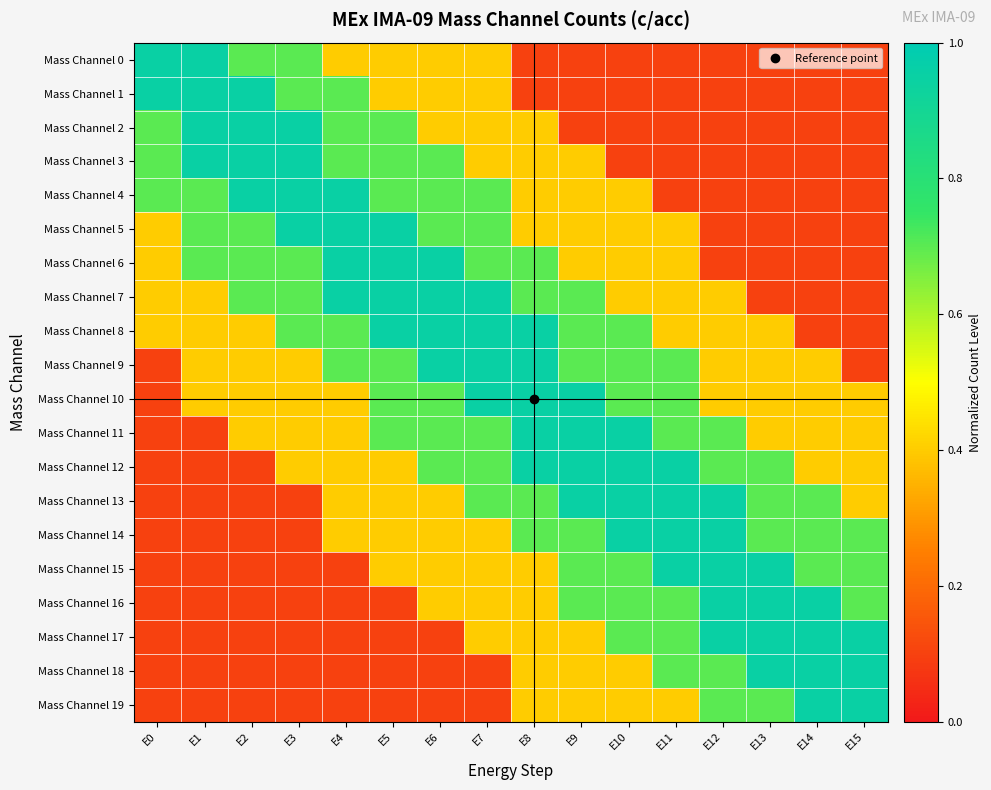

Reading left to right, extract all data points from this chart.

Mass Channel 0: E0=0.9	E1=0.9	E2=0.7	E3=0.7	E4=0.4	E5=0.4	E6=0.4	E7=0.4	E8=0.1	E9=0.1	E10=0.1	E11=0.1	E12=0.1	E13=0.1	E14=0.1	E15=0.1
Mass Channel 1: E0=0.9	E1=0.9	E2=0.9	E3=0.7	E4=0.7	E5=0.4	E6=0.4	E7=0.4	E8=0.1	E9=0.1	E10=0.1	E11=0.1	E12=0.1	E13=0.1	E14=0.1	E15=0.1
Mass Channel 2: E0=0.7	E1=0.9	E2=0.9	E3=0.9	E4=0.7	E5=0.7	E6=0.4	E7=0.4	E8=0.4	E9=0.1	E10=0.1	E11=0.1	E12=0.1	E13=0.1	E14=0.1	E15=0.1
Mass Channel 3: E0=0.7	E1=0.9	E2=0.9	E3=0.9	E4=0.7	E5=0.7	E6=0.7	E7=0.4	E8=0.4	E9=0.4	E10=0.1	E11=0.1	E12=0.1	E13=0.1	E14=0.1	E15=0.1
Mass Channel 4: E0=0.7	E1=0.7	E2=0.9	E3=0.9	E4=0.9	E5=0.7	E6=0.7	E7=0.7	E8=0.4	E9=0.4	E10=0.4	E11=0.1	E12=0.1	E13=0.1	E14=0.1	E15=0.1
Mass Channel 5: E0=0.4	E1=0.7	E2=0.7	E3=0.9	E4=0.9	E5=0.9	E6=0.7	E7=0.7	E8=0.4	E9=0.4	E10=0.4	E11=0.4	E12=0.1	E13=0.1	E14=0.1	E15=0.1
Mass Channel 6: E0=0.4	E1=0.7	E2=0.7	E3=0.7	E4=0.9	E5=0.9	E6=0.9	E7=0.7	E8=0.7	E9=0.4	E10=0.4	E11=0.4	E12=0.1	E13=0.1	E14=0.1	E15=0.1
Mass Channel 7: E0=0.4	E1=0.4	E2=0.7	E3=0.7	E4=0.9	E5=0.9	E6=0.9	E7=0.9	E8=0.7	E9=0.7	E10=0.4	E11=0.4	E12=0.4	E13=0.1	E14=0.1	E15=0.1
Mass Channel 8: E0=0.4	E1=0.4	E2=0.4	E3=0.7	E4=0.7	E5=0.9	E6=0.9	E7=0.9	E8=0.9	E9=0.7	E10=0.7	E11=0.4	E12=0.4	E13=0.4	E14=0.1	E15=0.1
Mass Channel 9: E0=0.1	E1=0.4	E2=0.4	E3=0.4	E4=0.7	E5=0.7	E6=0.9	E7=0.9	E8=0.9	E9=0.7	E10=0.7	E11=0.7	E12=0.4	E13=0.4	E14=0.4	E15=0.1
Mass Channel 10: E0=0.1	E1=0.4	E2=0.4	E3=0.4	E4=0.4	E5=0.7	E6=0.7	E7=0.9	E8=0.9	E9=0.9	E10=0.7	E11=0.7	E12=0.4	E13=0.4	E14=0.4	E15=0.4
Mass Channel 11: E0=0.1	E1=0.1	E2=0.4	E3=0.4	E4=0.4	E5=0.7	E6=0.7	E7=0.7	E8=0.9	E9=0.9	E10=0.9	E11=0.7	E12=0.7	E13=0.4	E14=0.4	E15=0.4
Mass Channel 12: E0=0.1	E1=0.1	E2=0.1	E3=0.4	E4=0.4	E5=0.4	E6=0.7	E7=0.7	E8=0.9	E9=0.9	E10=0.9	E11=0.9	E12=0.7	E13=0.7	E14=0.4	E15=0.4
Mass Channel 13: E0=0.1	E1=0.1	E2=0.1	E3=0.1	E4=0.4	E5=0.4	E6=0.4	E7=0.7	E8=0.7	E9=0.9	E10=0.9	E11=0.9	E12=0.9	E13=0.7	E14=0.7	E15=0.4
Mass Channel 14: E0=0.1	E1=0.1	E2=0.1	E3=0.1	E4=0.4	E5=0.4	E6=0.4	E7=0.4	E8=0.7	E9=0.7	E10=0.9	E11=0.9	E12=0.9	E13=0.7	E14=0.7	E15=0.7
Mass Channel 15: E0=0.1	E1=0.1	E2=0.1	E3=0.1	E4=0.1	E5=0.4	E6=0.4	E7=0.4	E8=0.4	E9=0.7	E10=0.7	E11=0.9	E12=0.9	E13=0.9	E14=0.7	E15=0.7
Mass Channel 16: E0=0.1	E1=0.1	E2=0.1	E3=0.1	E4=0.1	E5=0.1	E6=0.4	E7=0.4	E8=0.4	E9=0.7	E10=0.7	E11=0.7	E12=0.9	E13=0.9	E14=0.9	E15=0.7
Mass Channel 17: E0=0.1	E1=0.1	E2=0.1	E3=0.1	E4=0.1	E5=0.1	E6=0.1	E7=0.4	E8=0.4	E9=0.4	E10=0.7	E11=0.7	E12=0.9	E13=0.9	E14=0.9	E15=0.9
Mass Channel 18: E0=0.1	E1=0.1	E2=0.1	E3=0.1	E4=0.1	E5=0.1	E6=0.1	E7=0.1	E8=0.4	E9=0.4	E10=0.4	E11=0.7	E12=0.7	E13=0.9	E14=0.9	E15=0.9
Mass Channel 19: E0=0.1	E1=0.1	E2=0.1	E3=0.1	E4=0.1	E5=0.1	E6=0.1	E7=0.1	E8=0.4	E9=0.4	E10=0.4	E11=0.4	E12=0.7	E13=0.7	E14=0.9	E15=0.9